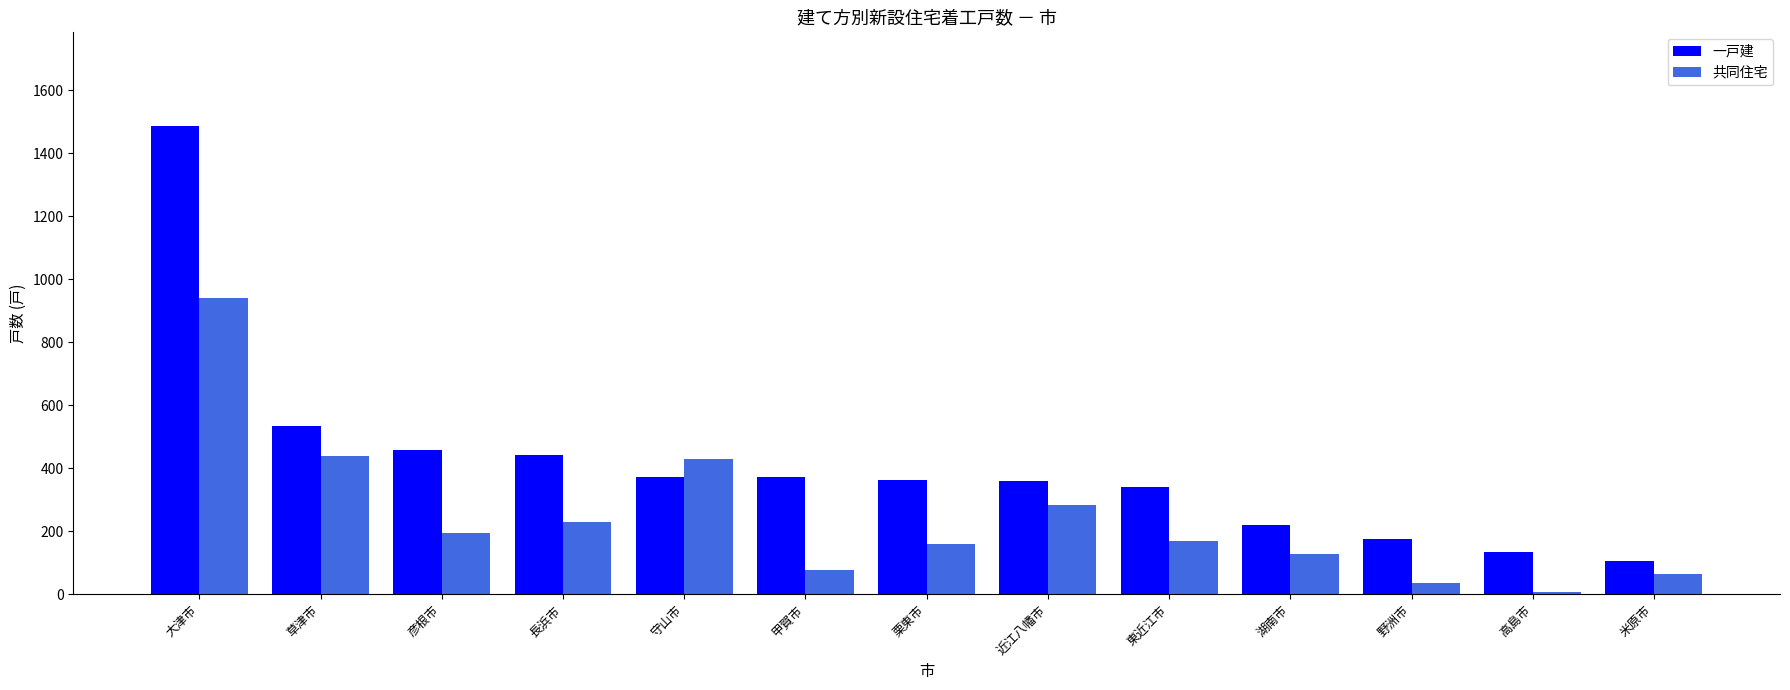

Are the bars grouped side by side (vs. stacked)?

Yes